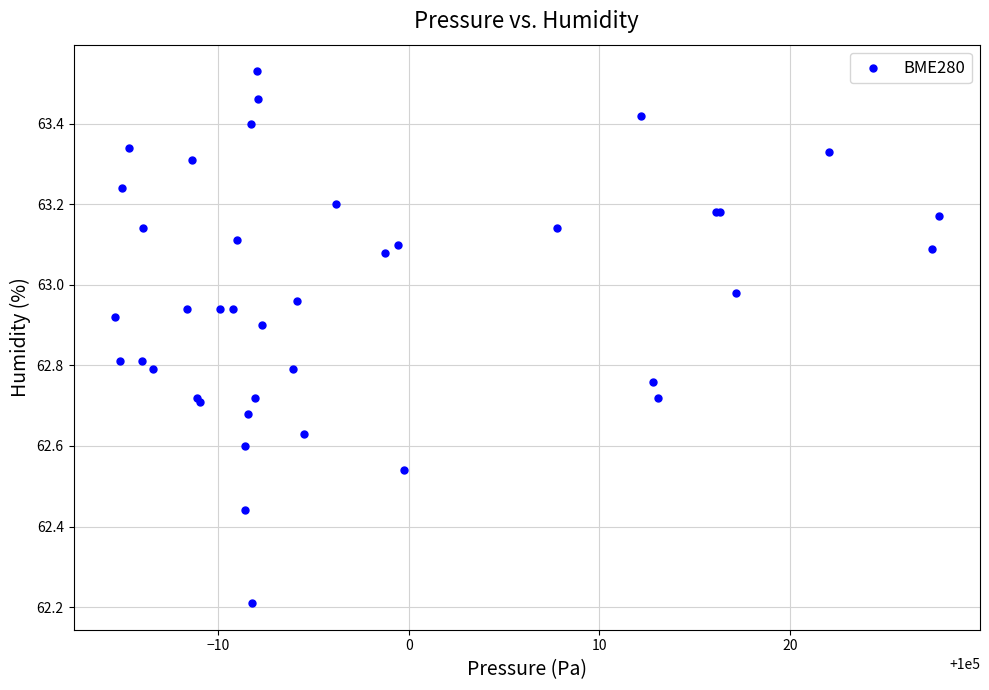

What Y value in the scatter plot is closest to 62?

62.2